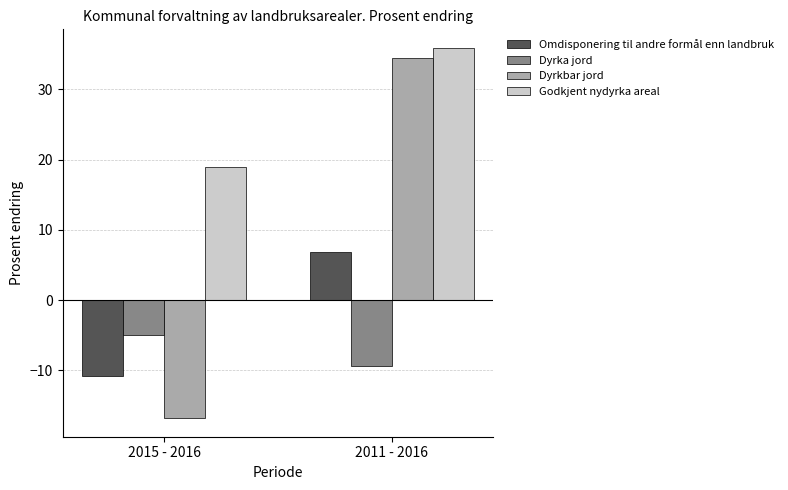

Reading left to right, transcribe all the data shown in this chart.

Omdisponering til andre formål enn landbruk: -10.8	6.8
Dyrka jord: -5.0	-9.4
Dyrkbar jord: -16.8	34.4
Godkjent nydyrka areal: 18.9	35.9